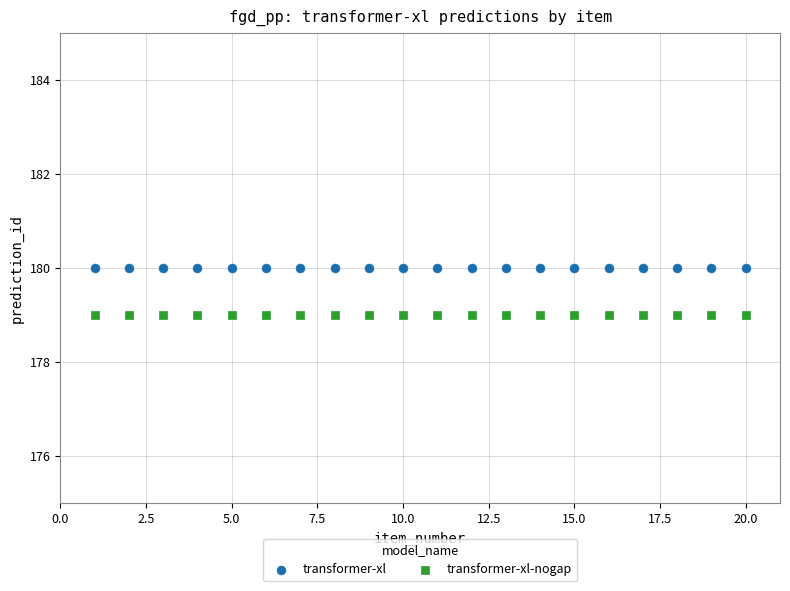

Which series reaches the minimum Y coordinate?

transformer-xl-nogap